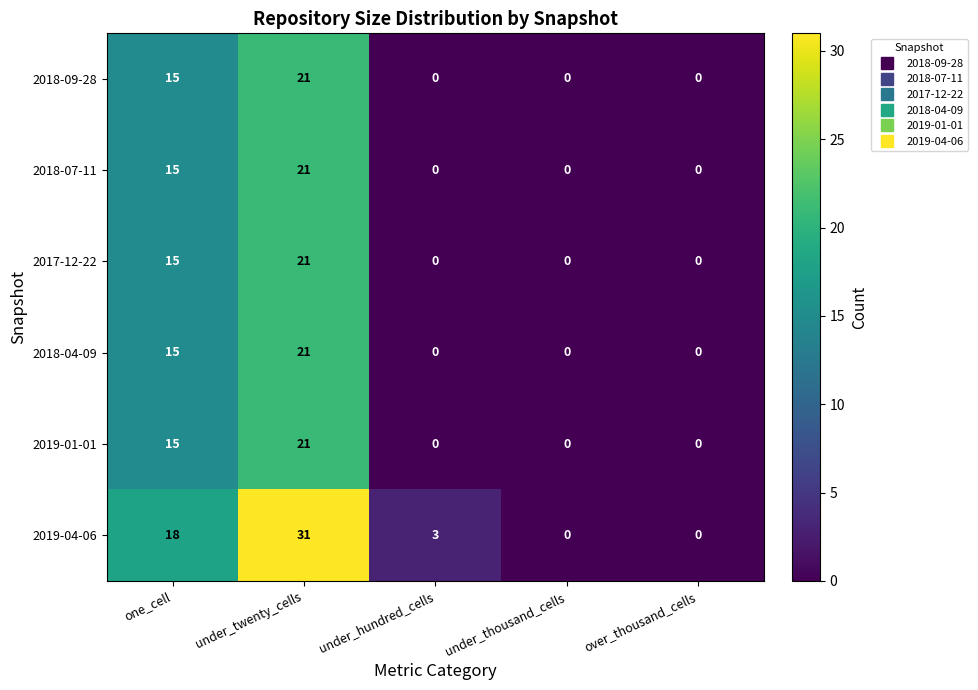

The value of 2018-04-09 at one_cell is 22. True or false?

False